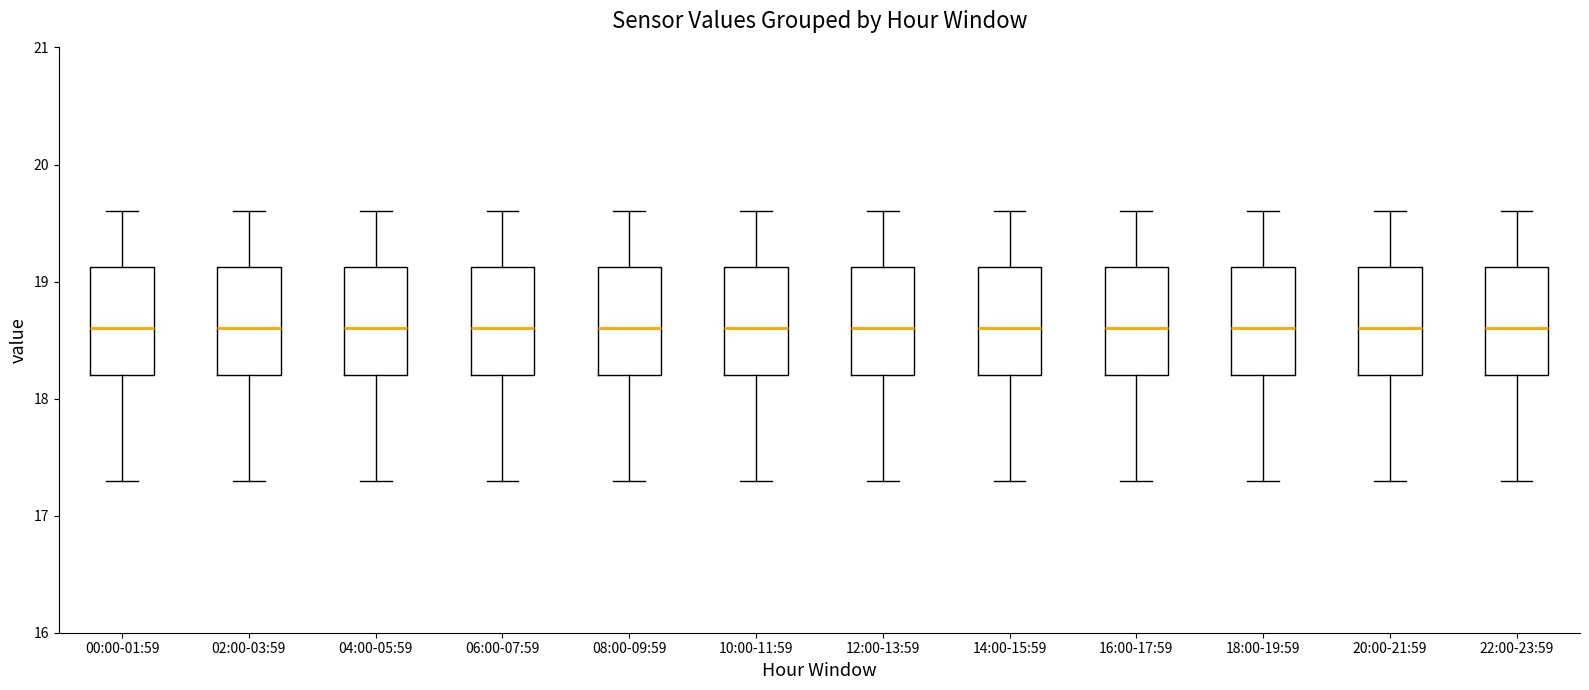

Reading left to right, read every box against the y-axis: the position of its median line, the range the box covers, and the ends of its whiskers. The values are not printed on the chart, so give them approximately, as read against the axis.

00:00-01:59: median 18.6, box 18.2 to 19.1, whiskers 17.3 to 19.6
02:00-03:59: median 18.6, box 18.2 to 19.1, whiskers 17.3 to 19.6
04:00-05:59: median 18.6, box 18.2 to 19.1, whiskers 17.3 to 19.6
06:00-07:59: median 18.6, box 18.2 to 19.1, whiskers 17.3 to 19.6
08:00-09:59: median 18.6, box 18.2 to 19.1, whiskers 17.3 to 19.6
10:00-11:59: median 18.6, box 18.2 to 19.1, whiskers 17.3 to 19.6
12:00-13:59: median 18.6, box 18.2 to 19.1, whiskers 17.3 to 19.6
14:00-15:59: median 18.6, box 18.2 to 19.1, whiskers 17.3 to 19.6
16:00-17:59: median 18.6, box 18.2 to 19.1, whiskers 17.3 to 19.6
18:00-19:59: median 18.6, box 18.2 to 19.1, whiskers 17.3 to 19.6
20:00-21:59: median 18.6, box 18.2 to 19.1, whiskers 17.3 to 19.6
22:00-23:59: median 18.6, box 18.2 to 19.1, whiskers 17.3 to 19.6